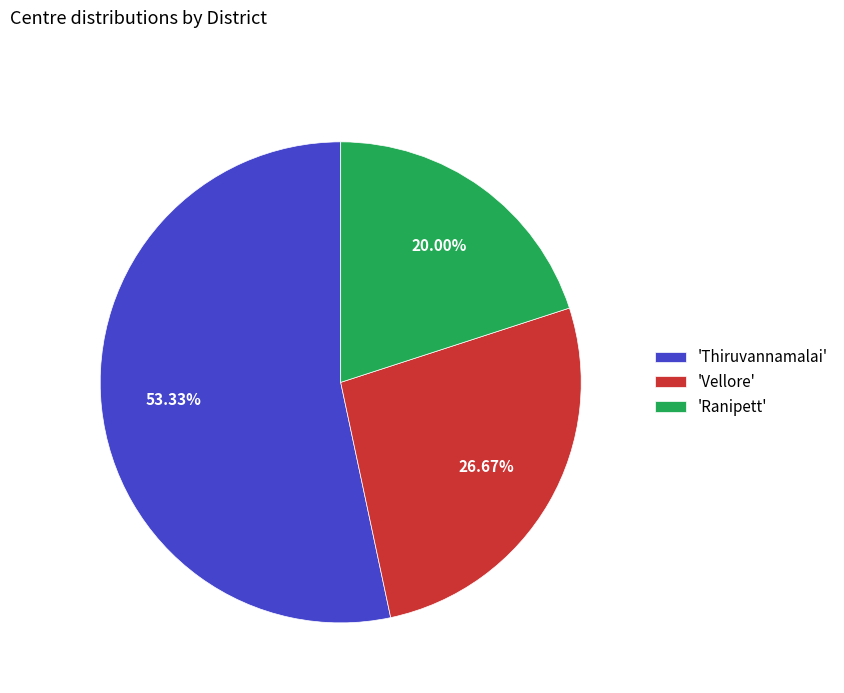

Is the sum of 'Thiruvannamalai' and 'Ranipett' greater than half?

Yes